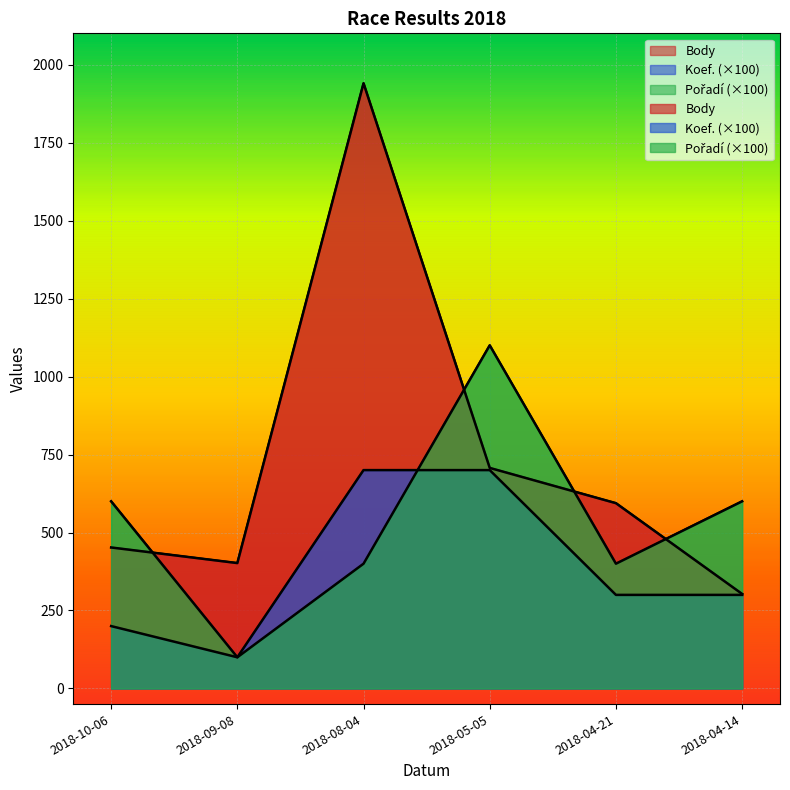

How many distinct data groups are displayed?

3